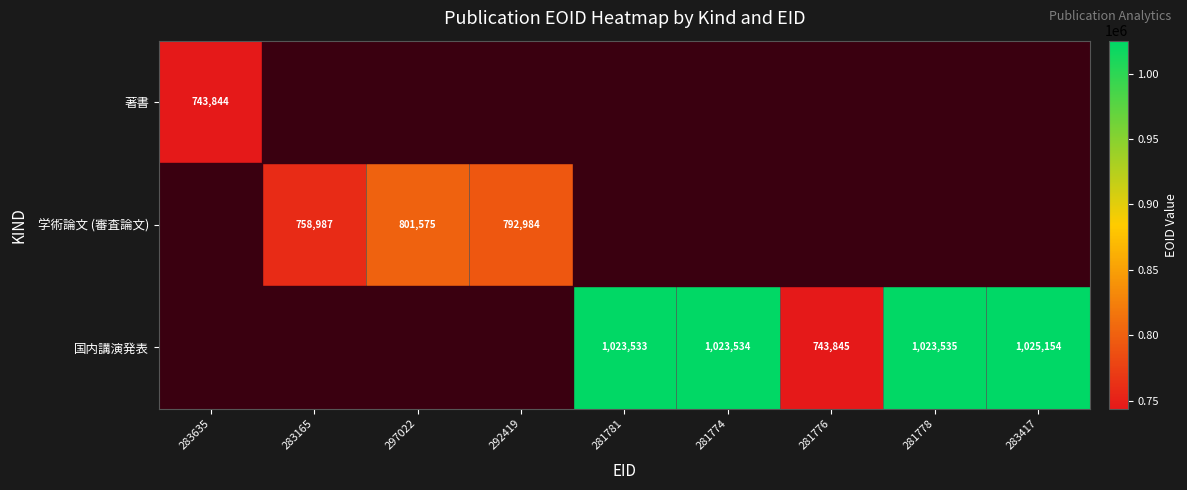

True or false: 学術論文 (審査論文) has a value of 758987 at 283165.

True